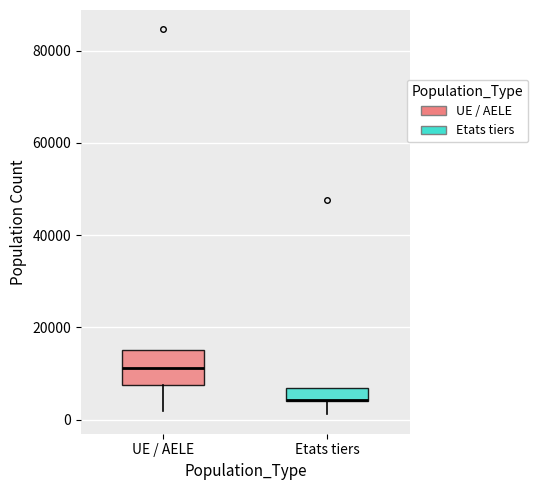

Which box is the tallest, from its lower edge to its upper edge?

UE / AELE